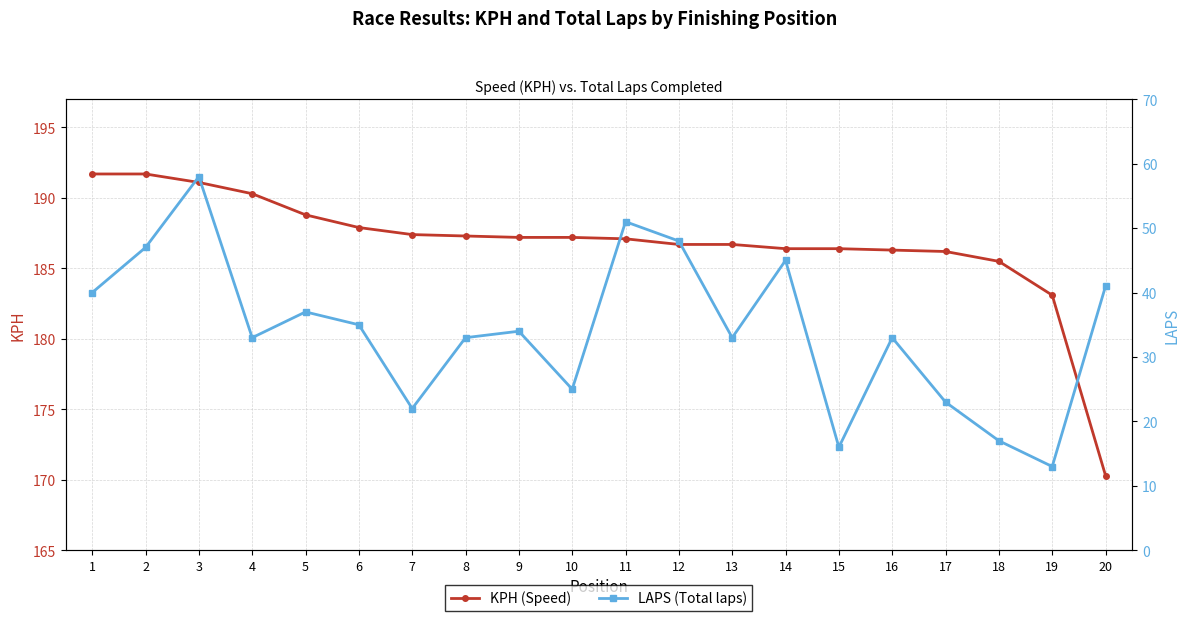

True or false: LAPS (Total laps) and KPH (Speed) intersect in this chart.

False